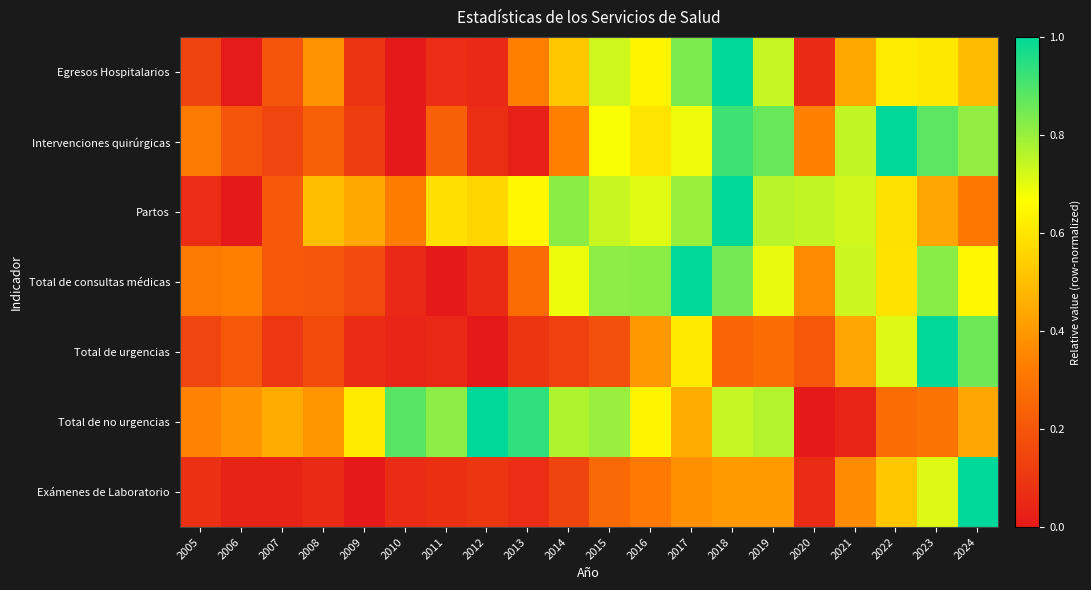

Count the number of categories in the chart.

20